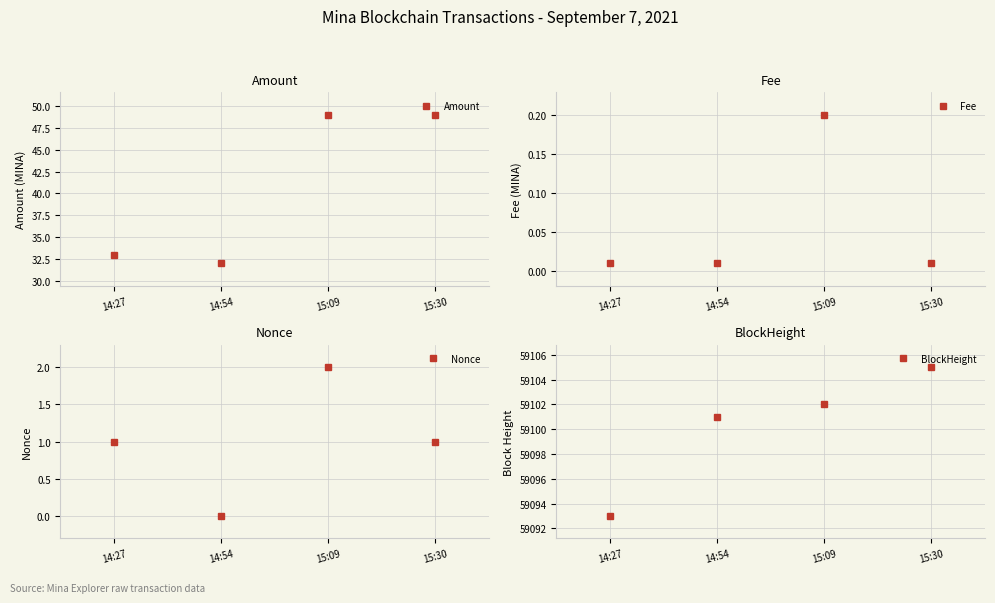

Reading left to right, transcribe all the data shown in this chart.

Amount: 14:27=33.0	14:54=32.0	15:09=49.0	15:30=49.0
Fee: 14:27=0.0	14:54=0.0	15:09=0.2	15:30=0.0
Nonce: 14:27=1.0	14:54=0.0	15:09=2.0	15:30=1.0
BlockHeight: 14:27=59093.0	14:54=59101.0	15:09=59102.0	15:30=59105.0